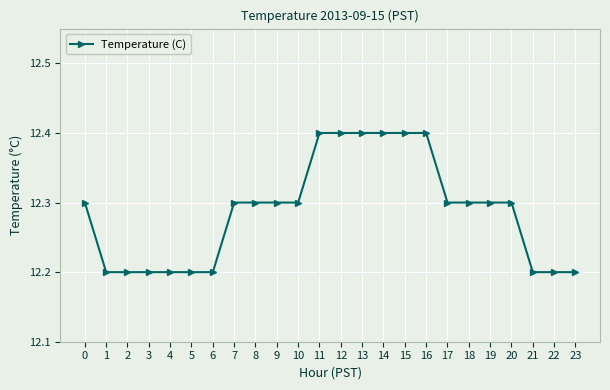

What is the greatest value displayed?

12.4